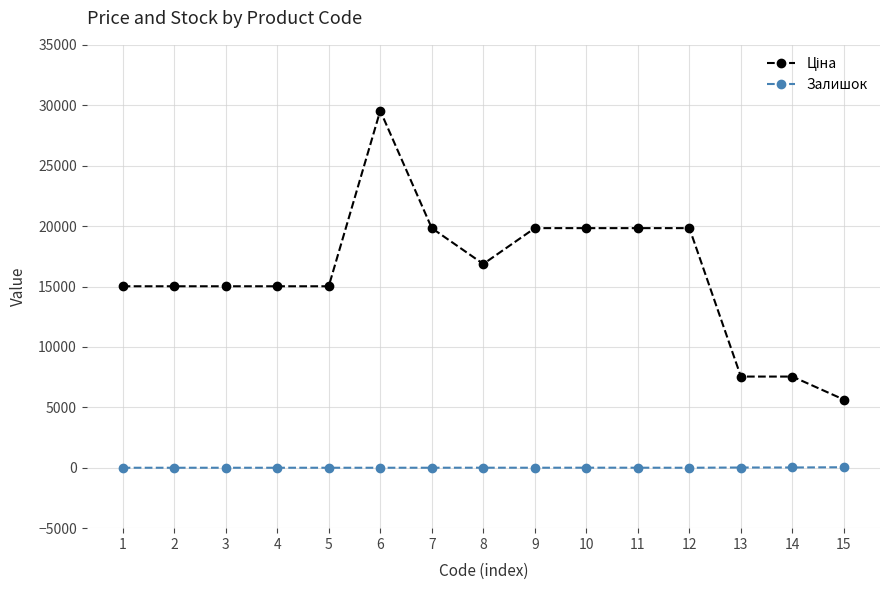

What is the spread (max minus min) of values at 3?

15019.2